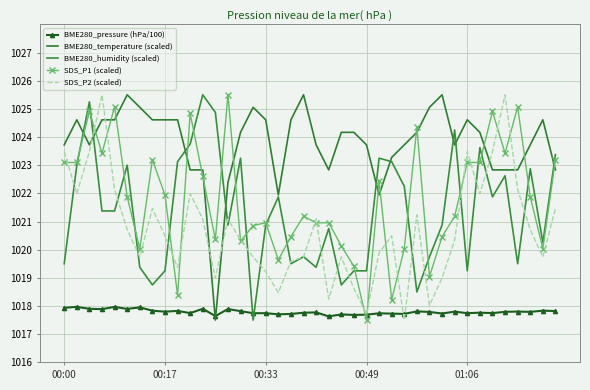

Reading left to right, transcribe all the data shown in this chart.

BME280_pressure (hPa/100): 1017.9	1018.0	1017.9	1017.9	1018.0	1017.9	1018.0	1017.8	1017.8	1017.8	1017.7	1017.9	1017.6	1017.9	1017.8	1017.7	1017.7	1017.7	1017.7	1017.8	1017.8	1017.6	1017.7	1017.7	1017.7	1017.7	1017.7	1017.7	1017.8	1017.8	1017.7	1017.8	1017.7	1017.8	1017.7	1017.8	1017.8	1017.8	1017.8	1017.8
BME280_temperature (scaled): 1023.7	1024.6	1023.7	1024.6	1024.6	1025.5	1025.1	1024.6	1024.6	1024.6	1022.8	1022.8	1017.5	1022.4	1024.2	1025.1	1024.6	1021.9	1024.6	1025.5	1023.7	1022.8	1024.2	1024.2	1023.7	1021.9	1023.3	1023.7	1024.2	1025.1	1025.5	1023.7	1024.6	1024.2	1022.8	1022.8	1022.8	1023.7	1024.6	1022.8
BME280_humidity (scaled): 1019.5	1023.0	1025.2	1021.4	1021.4	1023.0	1019.4	1018.7	1019.2	1023.1	1023.7	1025.5	1024.9	1020.9	1023.2	1017.5	1020.9	1021.9	1019.5	1019.7	1019.4	1020.7	1018.7	1019.2	1019.2	1023.2	1023.1	1022.2	1018.5	1019.7	1020.9	1024.2	1019.2	1023.6	1021.9	1022.6	1019.5	1022.9	1020.2	1023.4
SDS_P1 (scaled): 1023.1	1023.1	1024.9	1023.4	1025.1	1021.9	1020.0	1023.2	1021.9	1018.4	1024.8	1022.6	1020.4	1025.5	1020.3	1020.9	1021.0	1019.6	1020.5	1021.2	1021.0	1021.0	1020.1	1019.4	1017.5	1022.4	1018.2	1020.0	1024.3	1019.0	1020.5	1021.2	1023.1	1023.1	1024.9	1023.4	1025.1	1021.9	1020.0	1023.2
SDS_P2 (scaled): 1023.5	1022.0	1023.5	1025.5	1022.1	1020.7	1019.7	1021.5	1020.5	1019.4	1022.0	1021.1	1019.0	1021.1	1020.3	1019.7	1019.2	1018.5	1019.6	1019.7	1021.1	1018.2	1019.7	1018.6	1017.7	1019.9	1020.5	1017.5	1021.2	1018.0	1019.0	1020.3	1023.5	1022.0	1023.5	1025.5	1022.1	1020.7	1019.7	1021.5